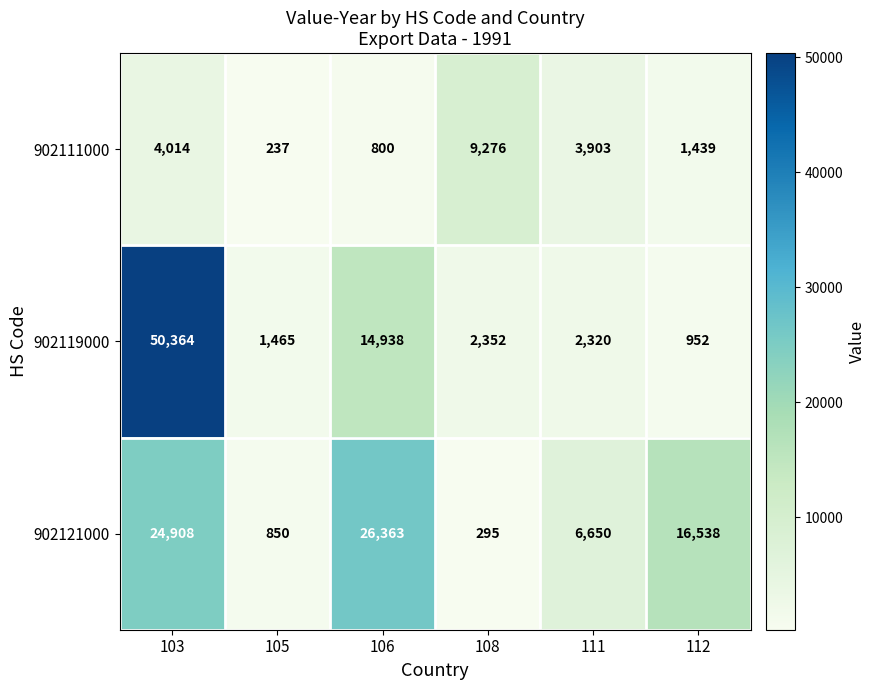

What is the average value of the 902121000 series?

12601